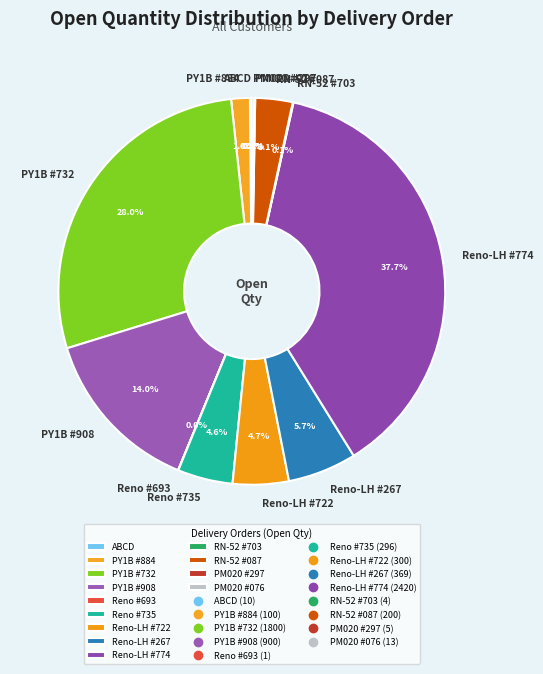

Which slice is the largest?

Reno-LH #774